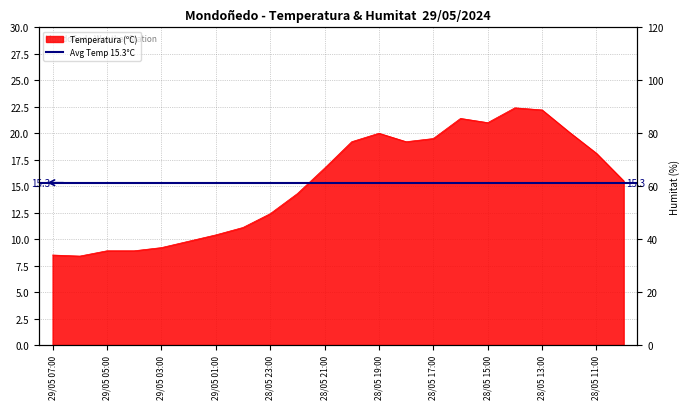

How many lines are shown in the chart?

1